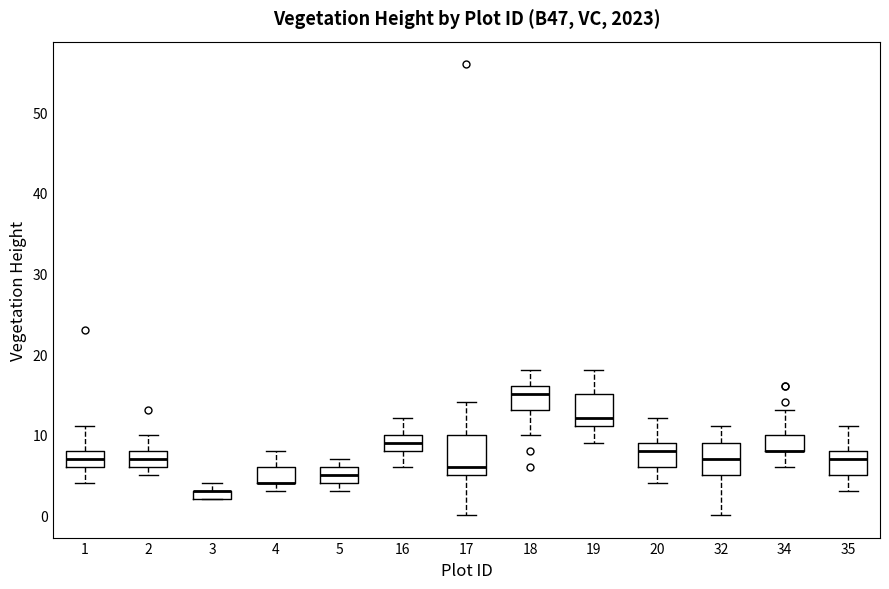

Comparing the boxes themselves (not the whiskers), which one is the tallest?

17